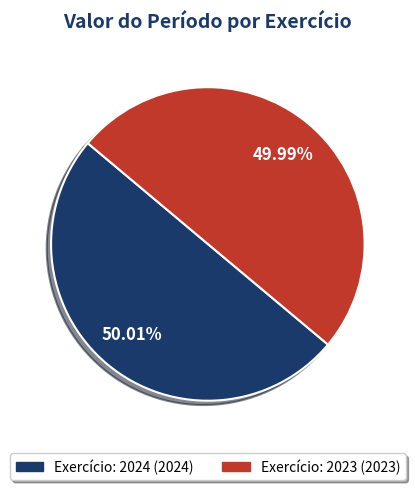

Is there any slice that represents more than half of the pie?

Yes